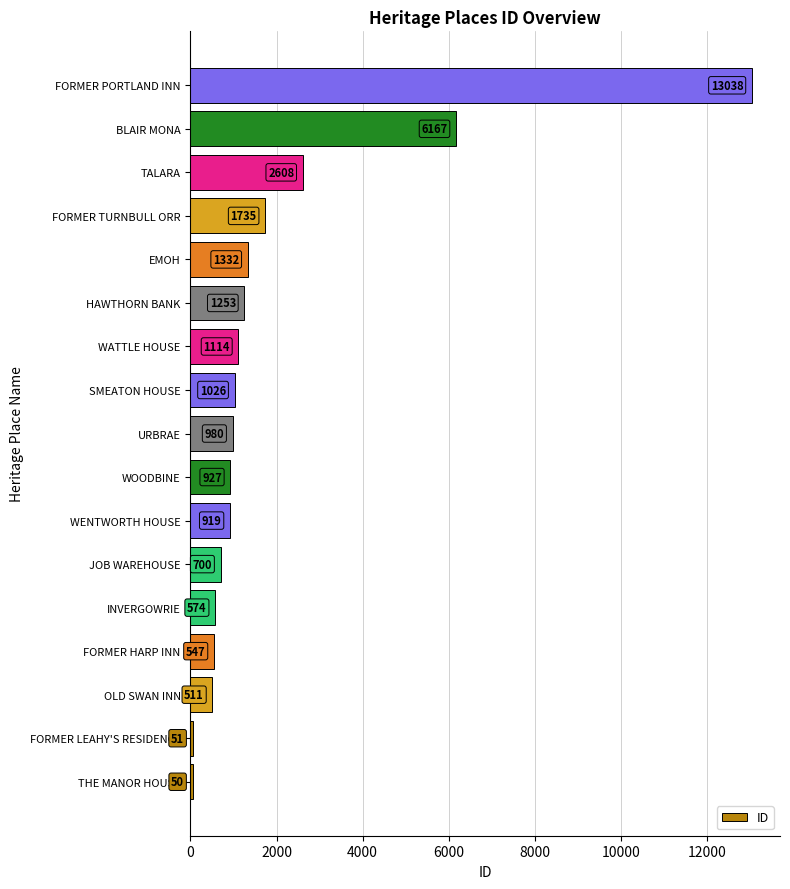

Between FORMER LEAHY'S RESIDENCE and FORMER HARP INN, which is larger?

FORMER HARP INN